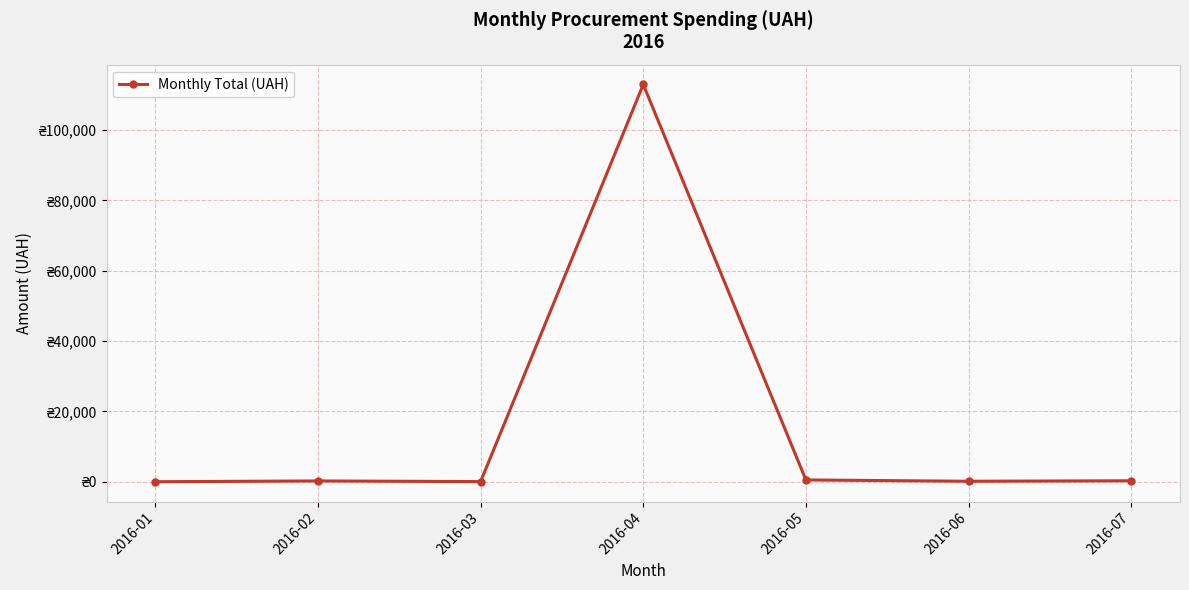

Is this an area chart (filled region under the line)?

No